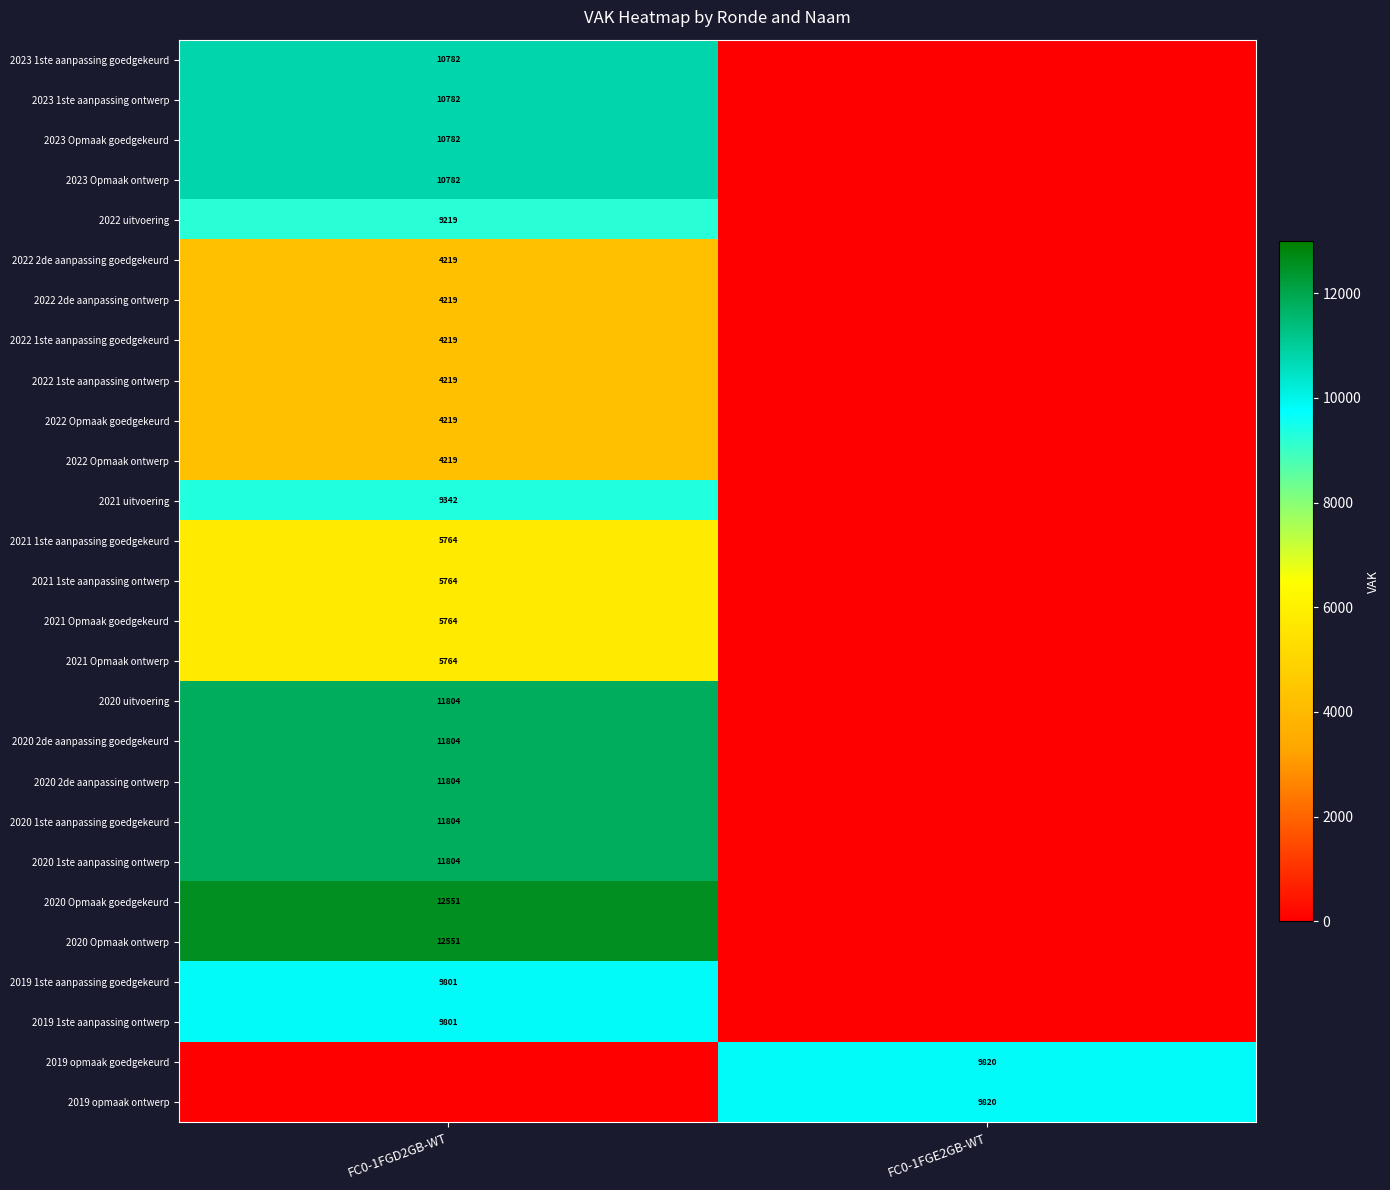

The 2023 1ste aanpassing goedgekeurd series shows 6451 at FC0-1FGD2GB-WT. True or false?

False